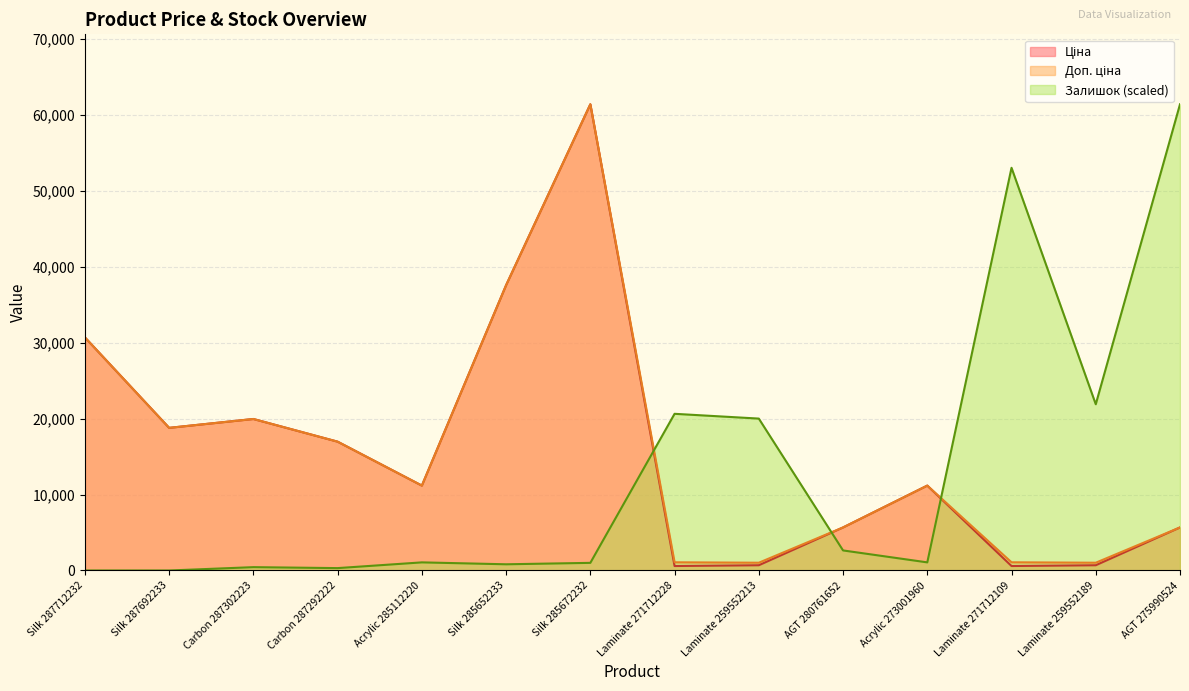

What is the label of the 11th point from the left?

Acrylic 273001960